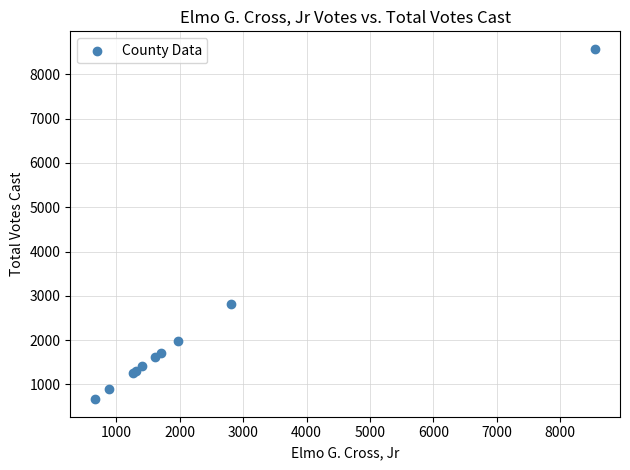

What Y value in the scatter plot is closest to 4621?

2816